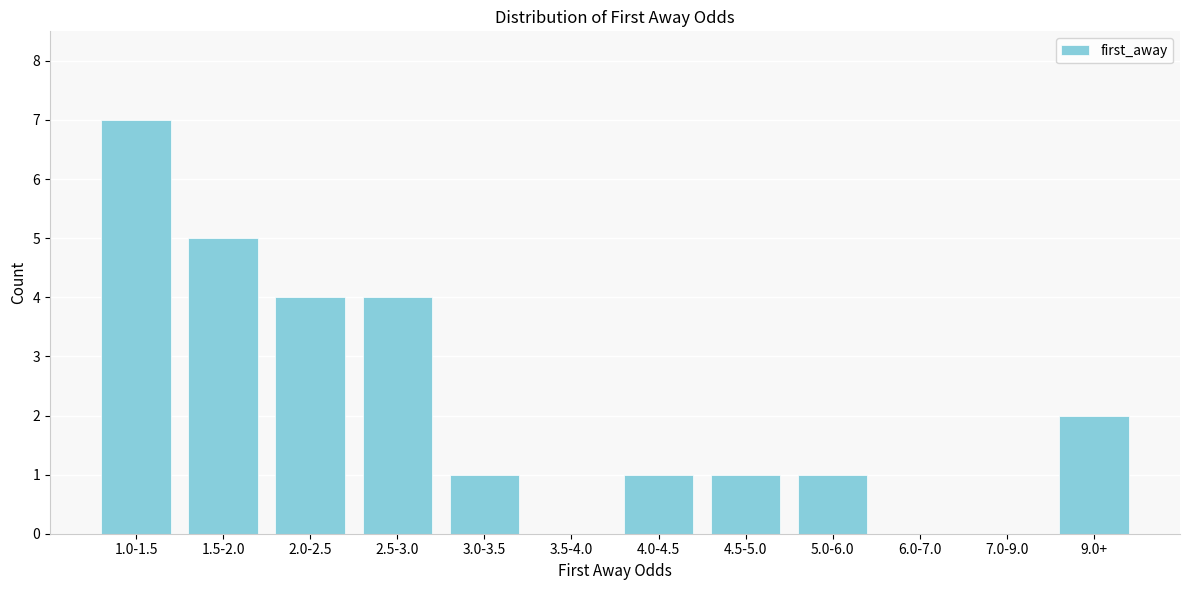

Reading right to left, what are all the values shown in this chart?

9.0+=2	7.0-9.0=0	6.0-7.0=0	5.0-6.0=1	4.5-5.0=1	4.0-4.5=1	3.5-4.0=0	3.0-3.5=1	2.5-3.0=4	2.0-2.5=4	1.5-2.0=5	1.0-1.5=7